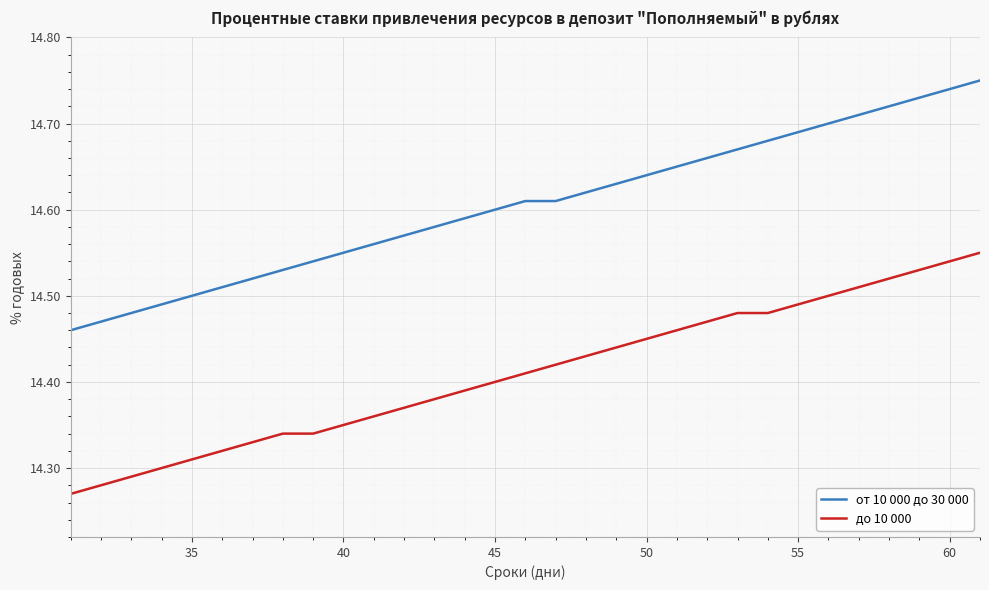

Which series has the widest spread of values?

от 10 000 до 30 000